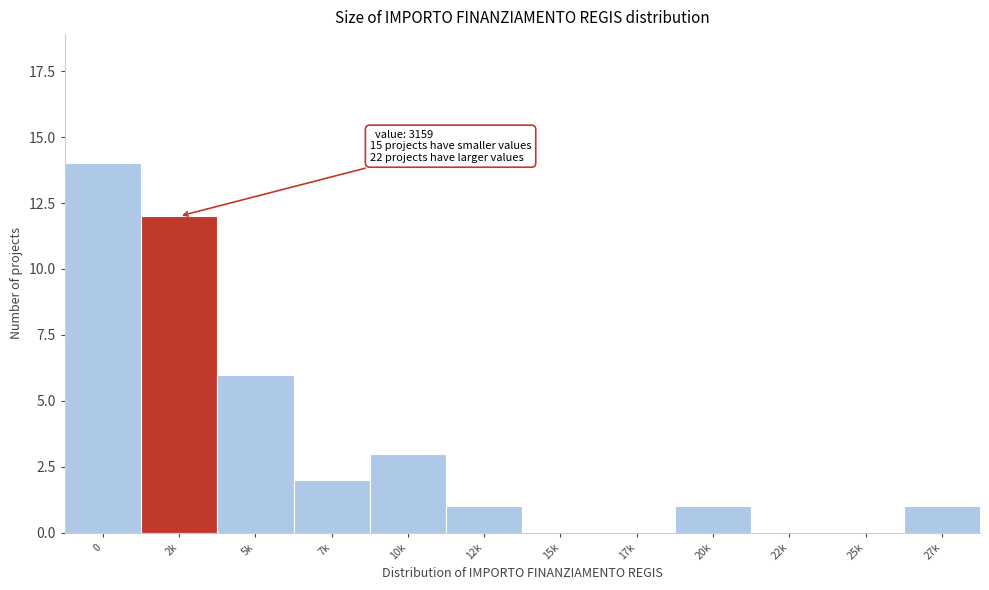

Reading left to right, what are all the values shown in this chart?

0=14	2k=12	5k=6	7k=2	10k=3	12k=1	15k=0	17k=0	20k=1	22k=0	25k=0	27k=1